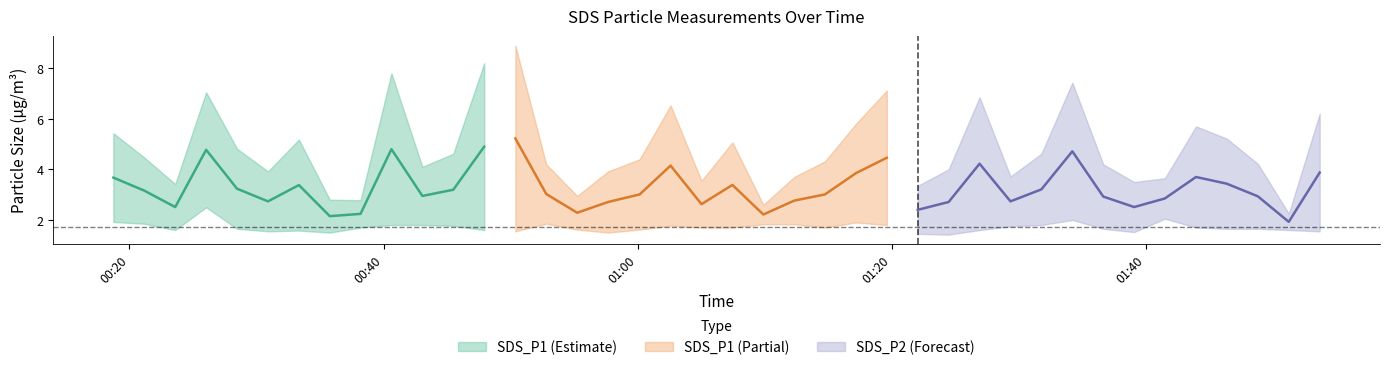

What is the maximum value for SDS_P1?

8.9